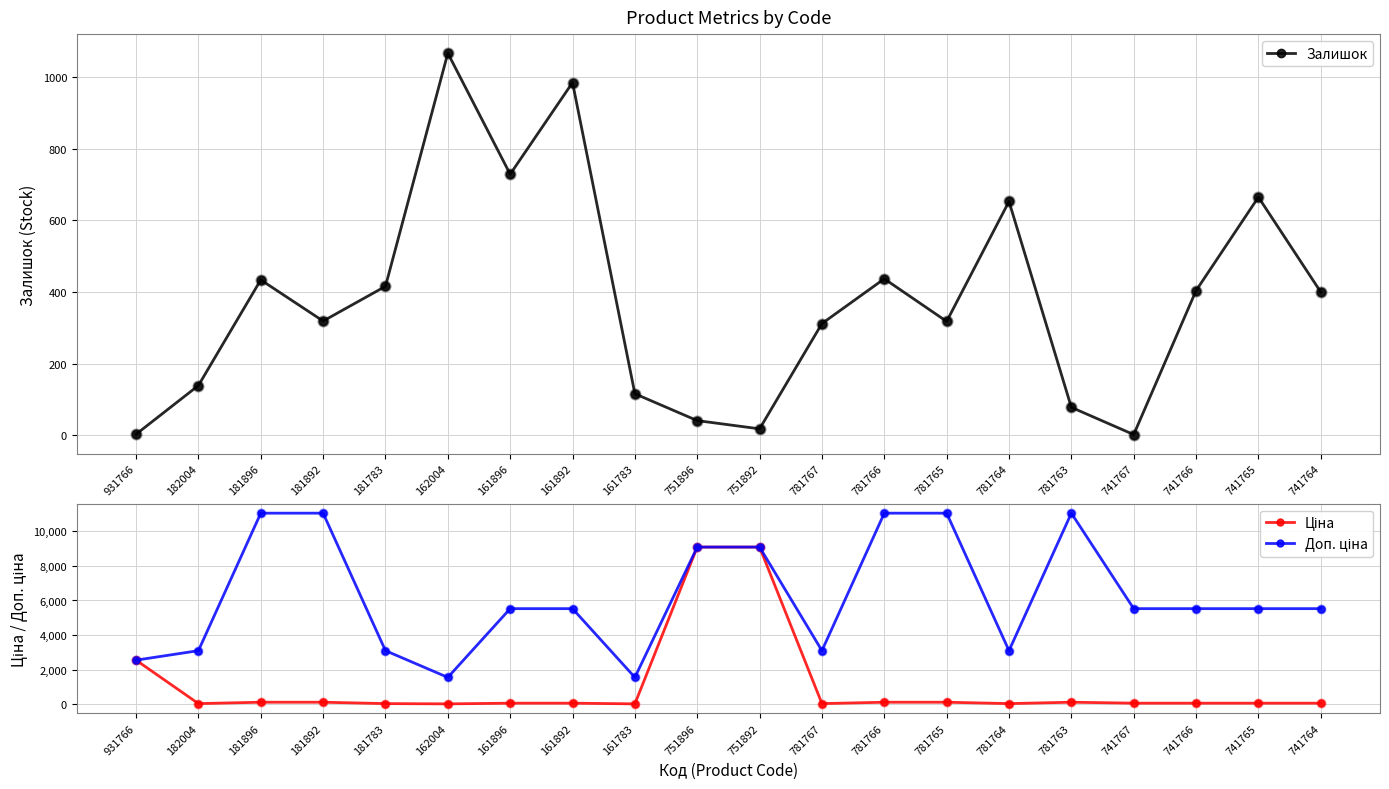

At how many categories does at least one series exceed 6283?

7